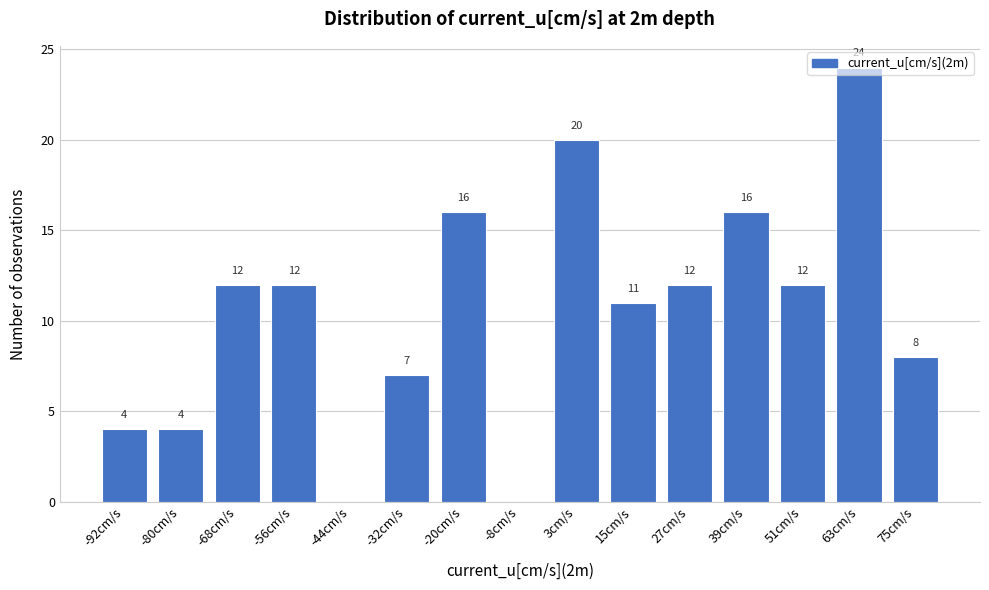

Read the value at -32cm/s, to the nearest 5.

5